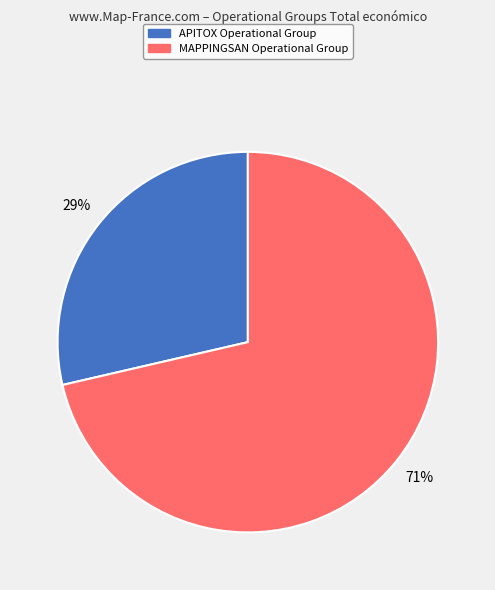

Count the number of slices in the pie.

2